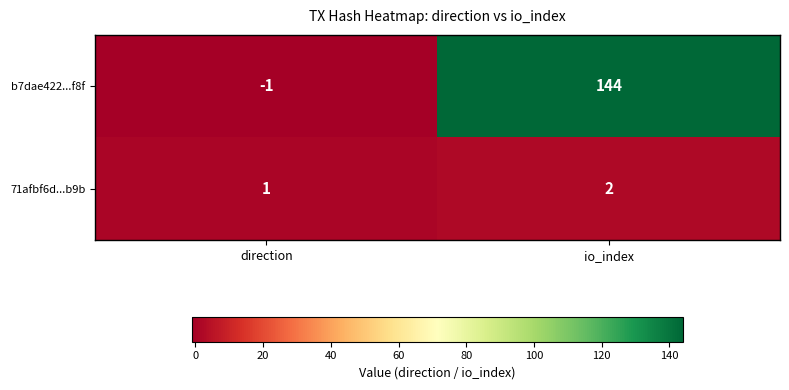

What is the maximum value shown in the chart?

144